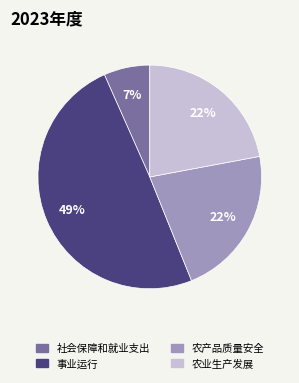

Which slice is the smallest?

社会保障和就业支出